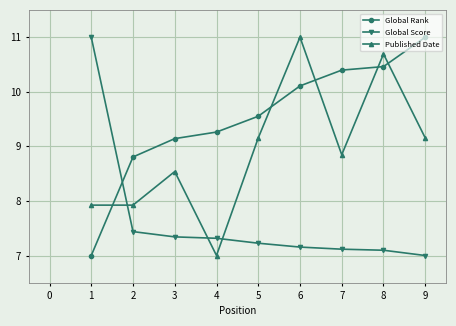

What is the value of the Global Rank point at the 8th from the left?

10.5